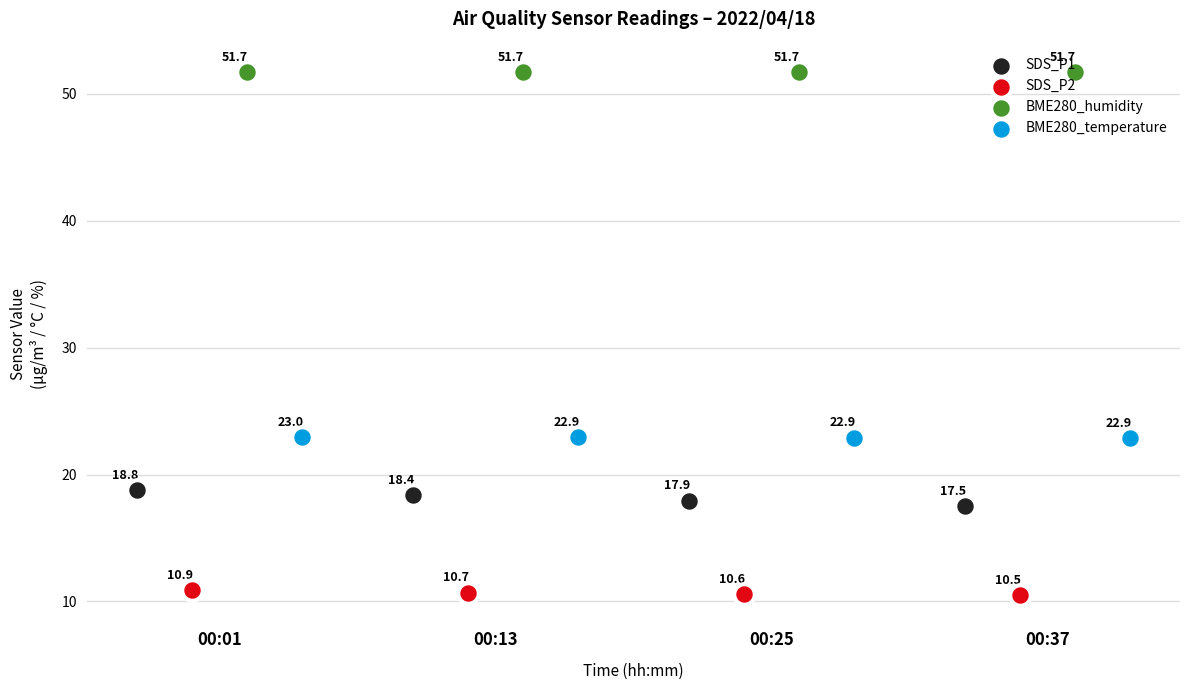

Which series reaches the maximum Y coordinate?

BME280_humidity